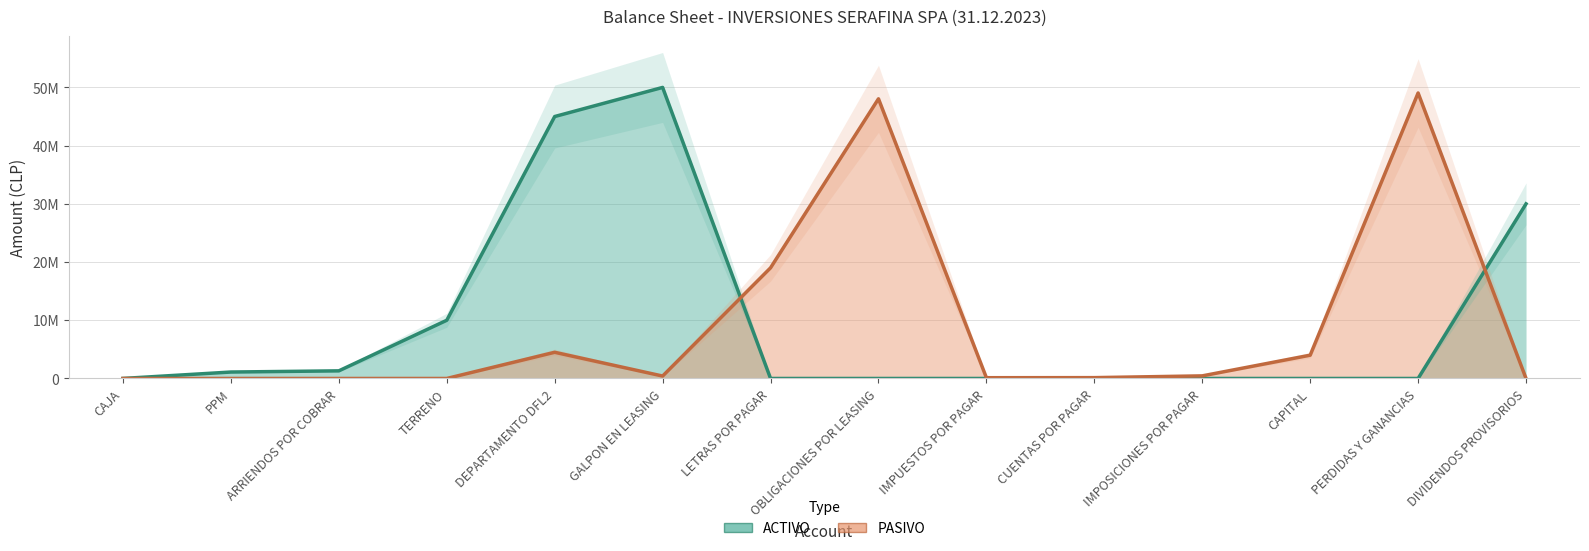

Where does the PASIVO series first go above 416667?

DEPARTAMENTO DFL2